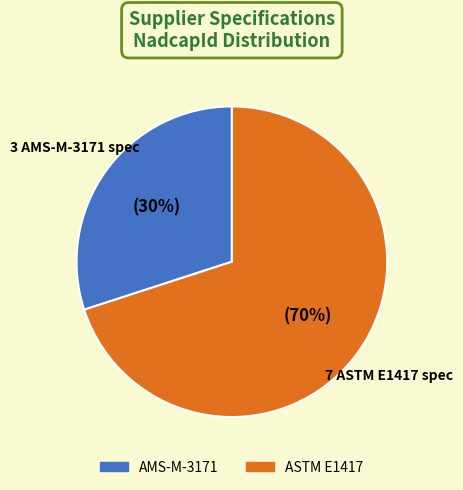

Is there a majority slice in this chart?

Yes